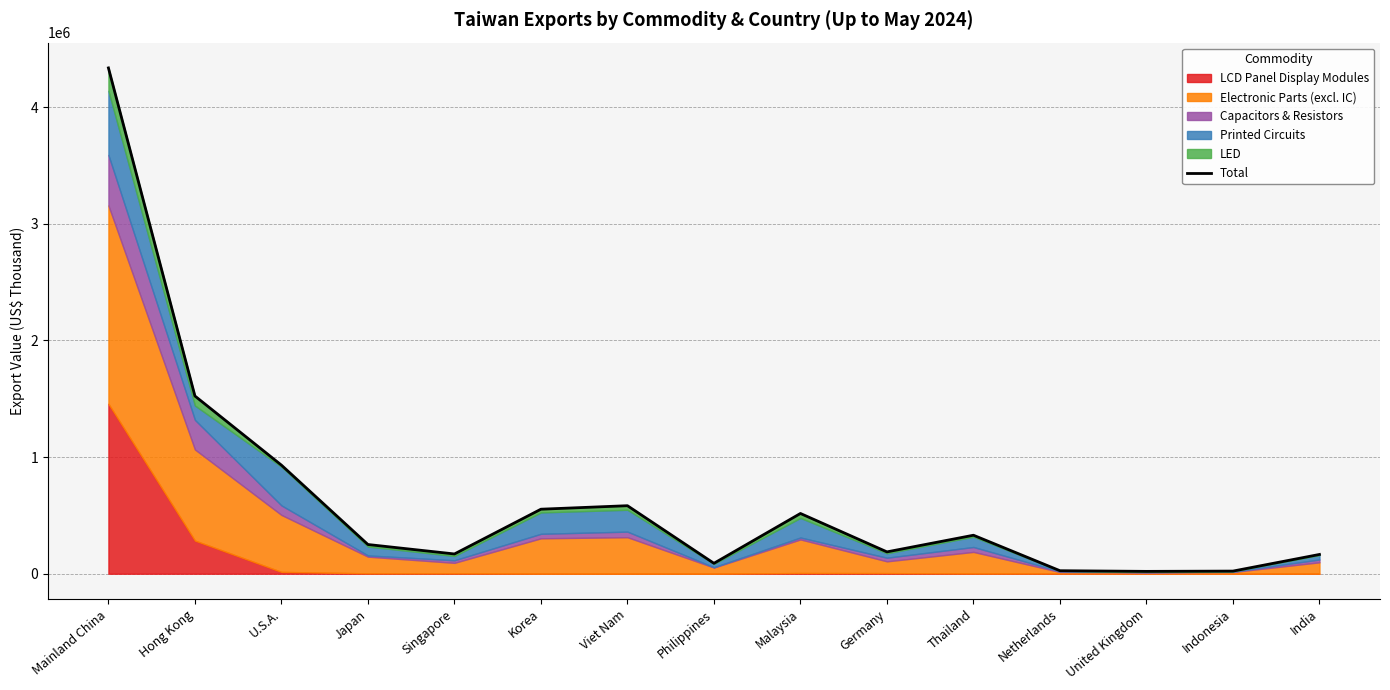

What is the difference between the second highest and second lowest values?

1501127